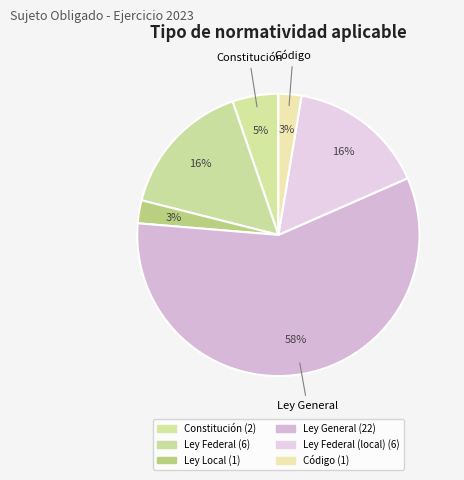

What is the largest slice in the pie chart?

Ley General